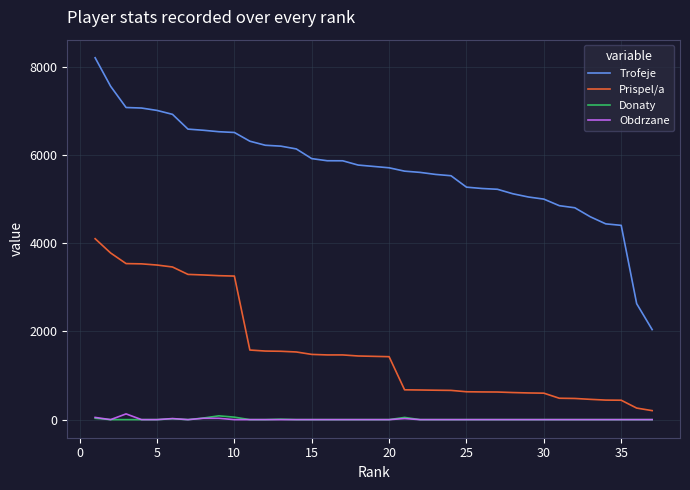

Which series has the largest range (max minus min)?

Trofeje